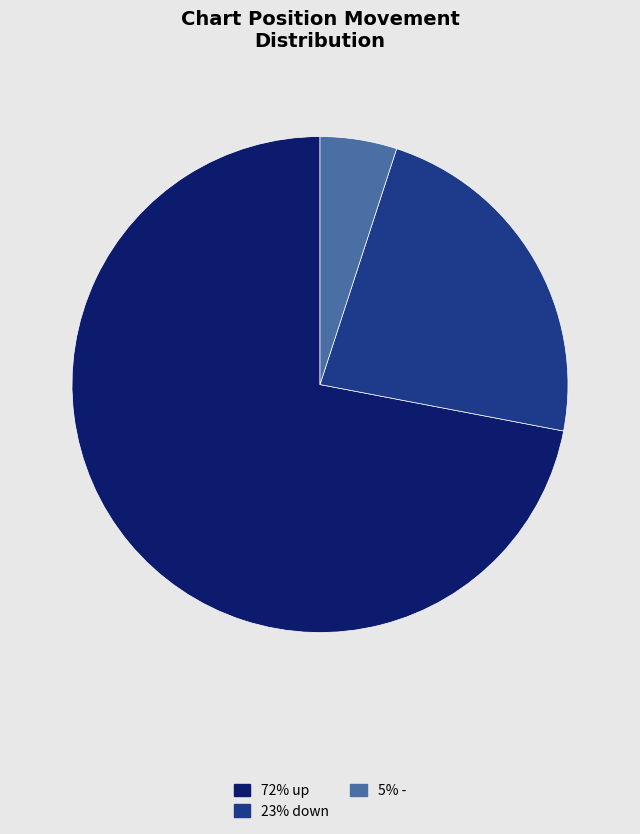

Is there a majority slice in this chart?

Yes